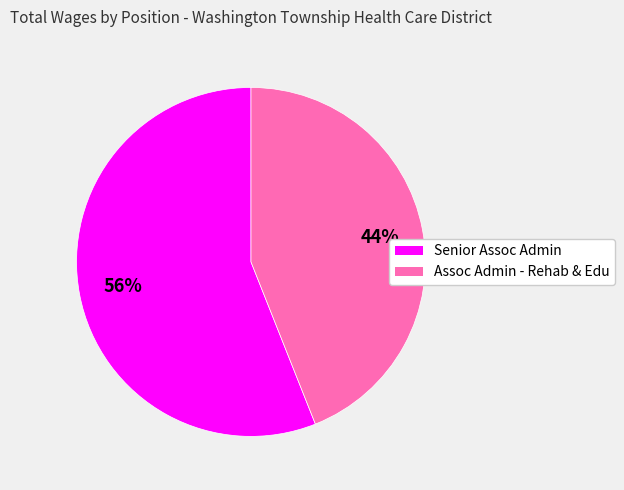

Combined, do Senior Assoc Admin and Assoc Admin - Rehab & Edu account for over 50%?

Yes